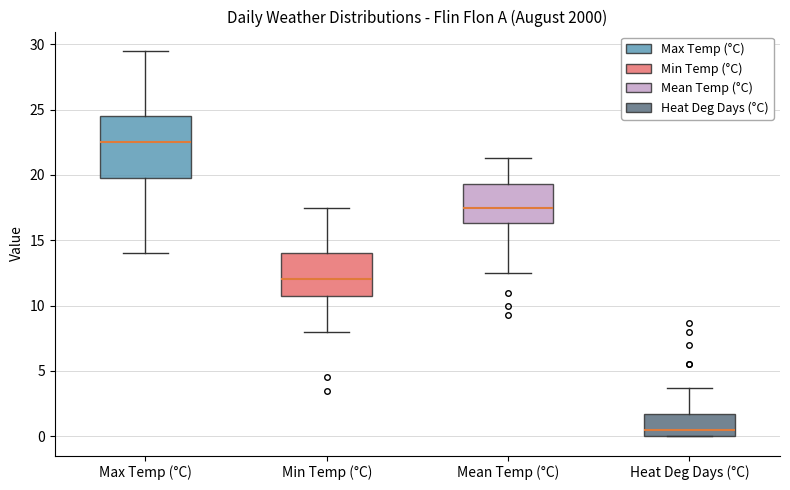

Which box has the lowest median line?

Heat Deg Days (°C)